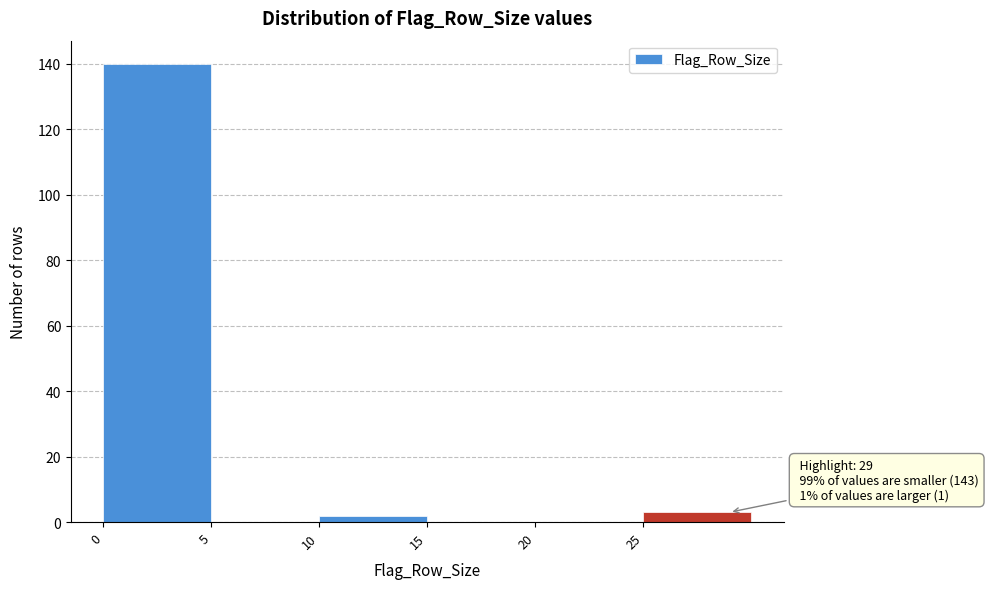

Which range on the x-axis has the tallest bar?

0 to 5